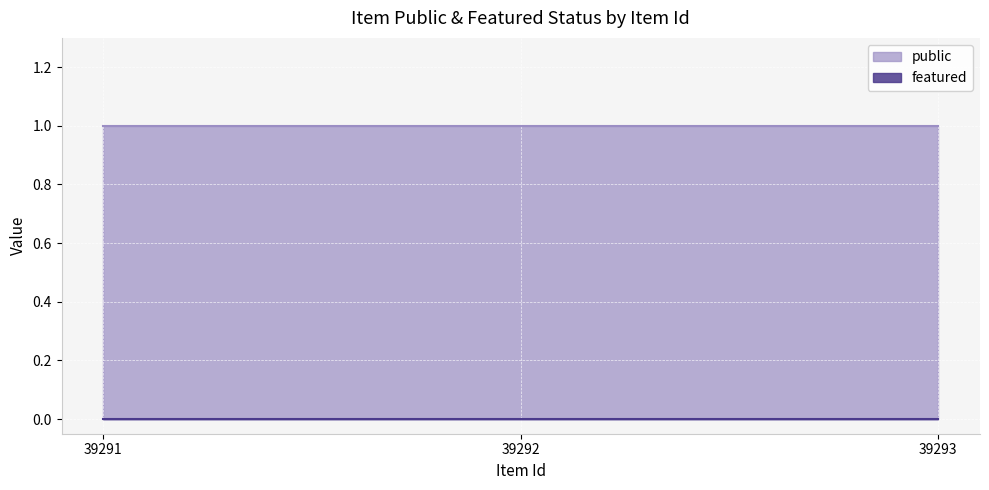

Reading left to right, transcribe all the data shown in this chart.

public: 1	1	1
featured: 0	0	0